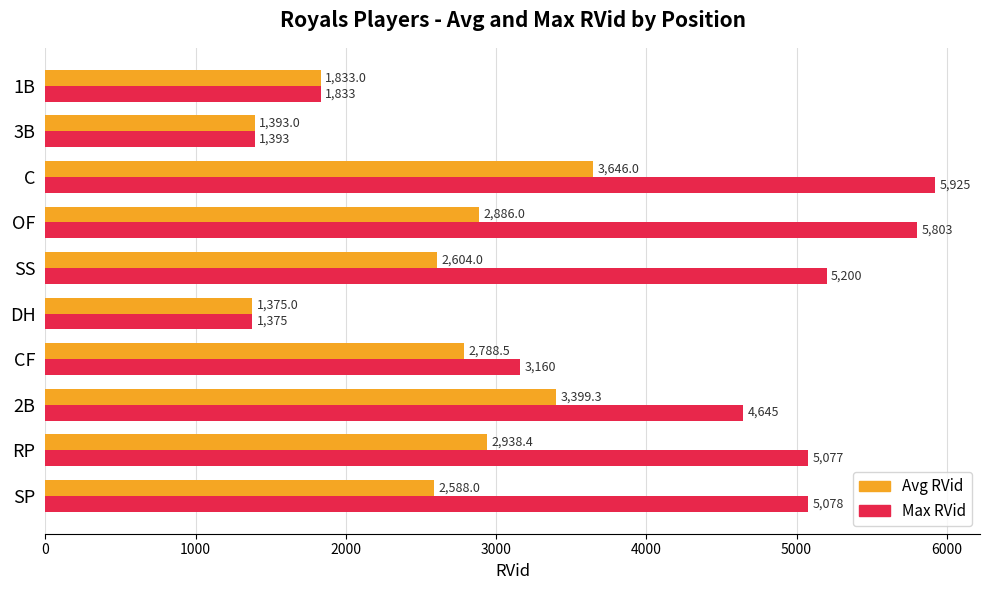

At which label is Max RVid closest to 3650?

CF